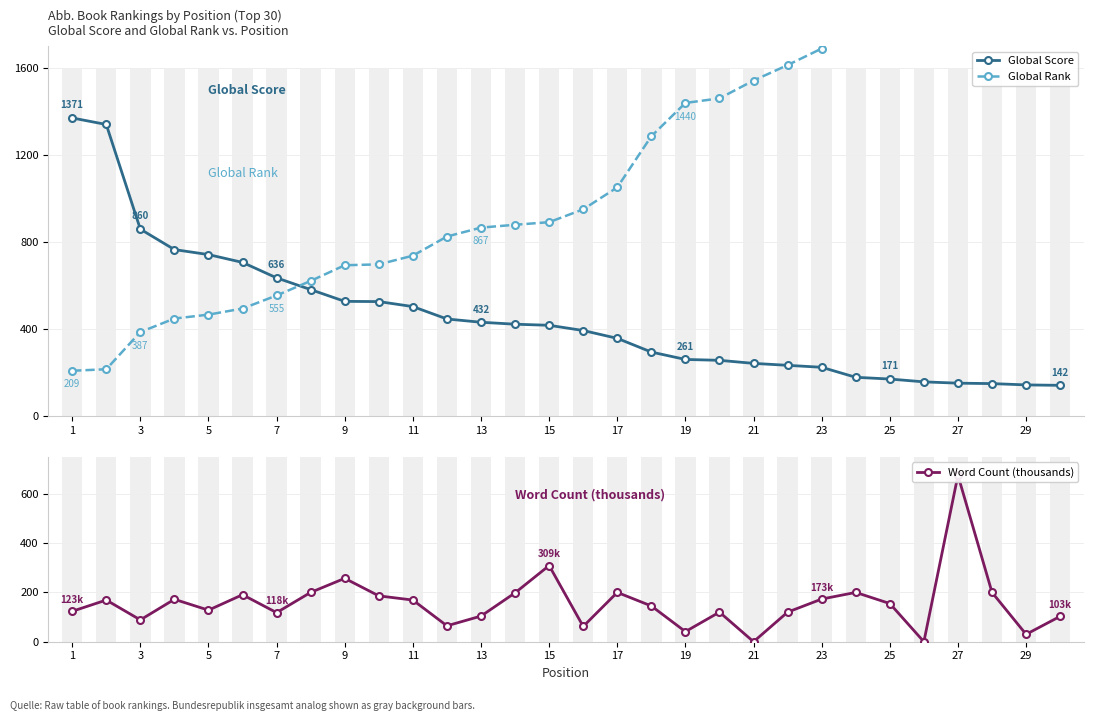

Which series has the widest spread of values?

Global Rank